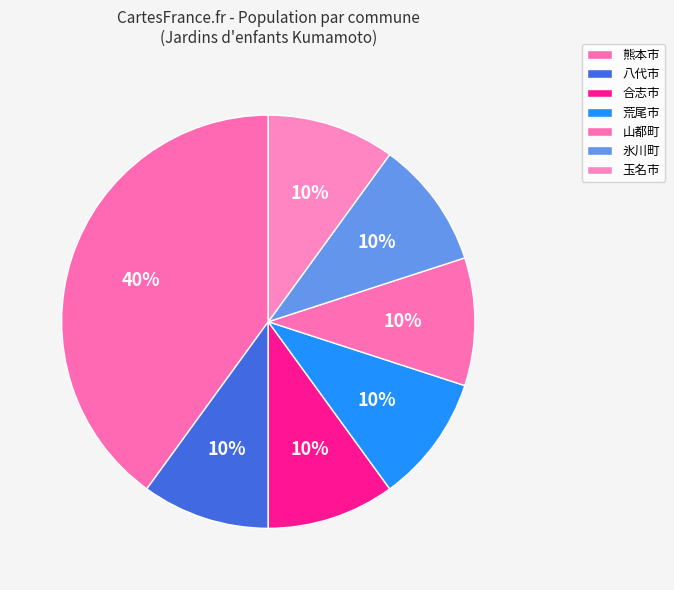

How many slices are in this pie chart?

7